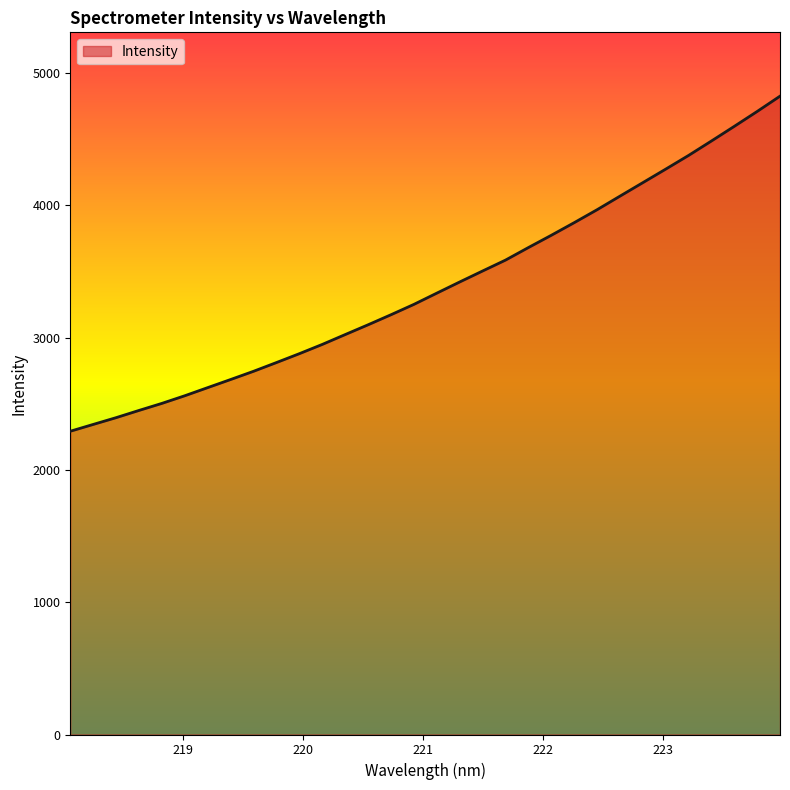

What is the difference between the maximum and minimum values?

2532.4